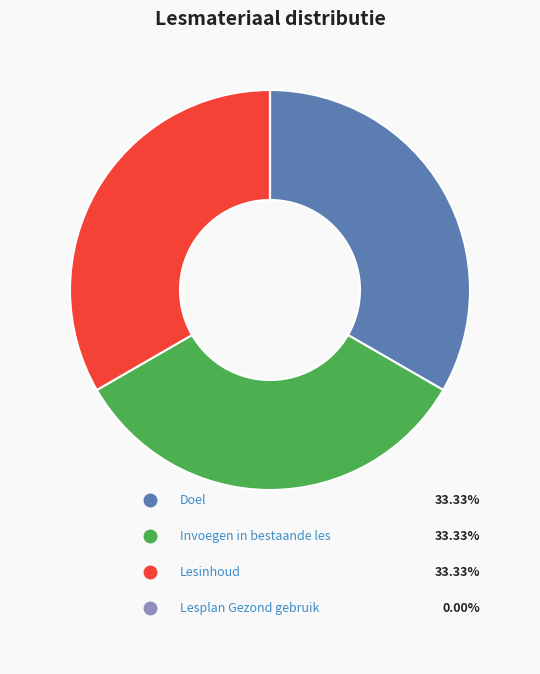

Between Lesinhoud and Invoegen in bestaande les, which is larger?

Lesinhoud